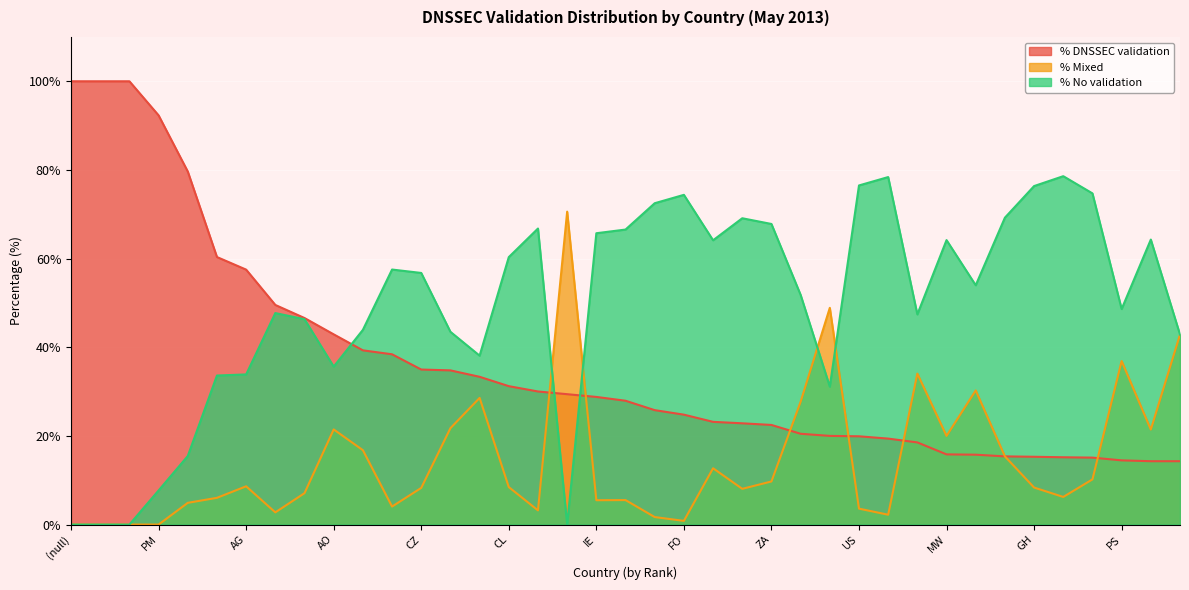

What is the average value of the % DNSSEC validation series?

36.2